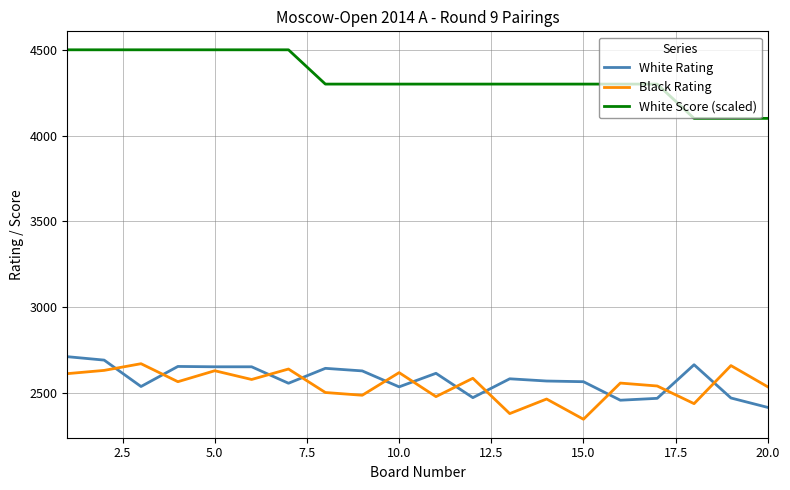

True or false: White Score (scaled) and White Rating cross at least once.

False